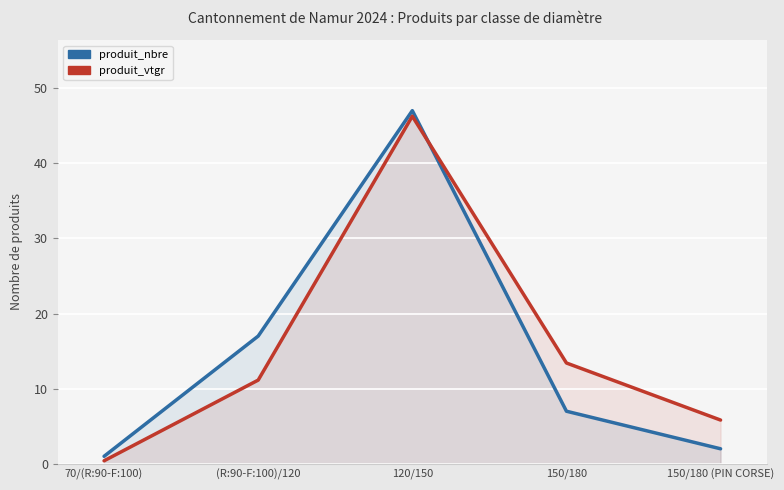

What position from the right is (R:90-F:100)/120?

4